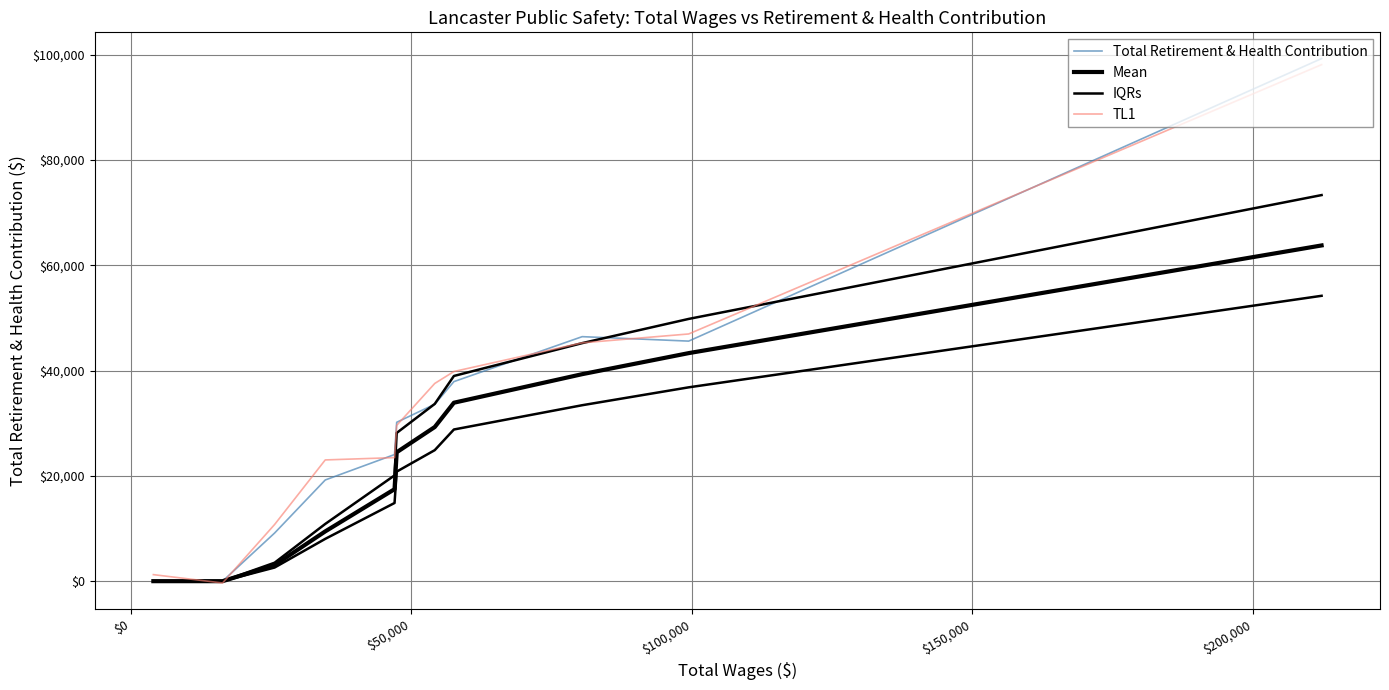

What is the minimum value shown in the chart?

-345.7